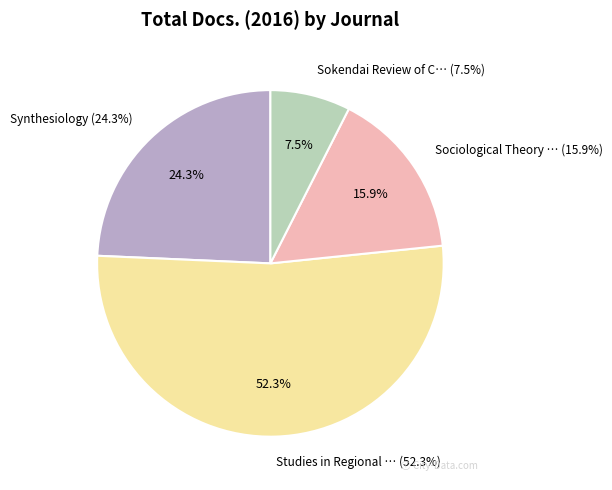

Rank the categories by value from lowest to highest.

Sokendai Review of Cultural and Social Studies, Sociological Theory and Methods, Synthesiology, Studies in Regional Science